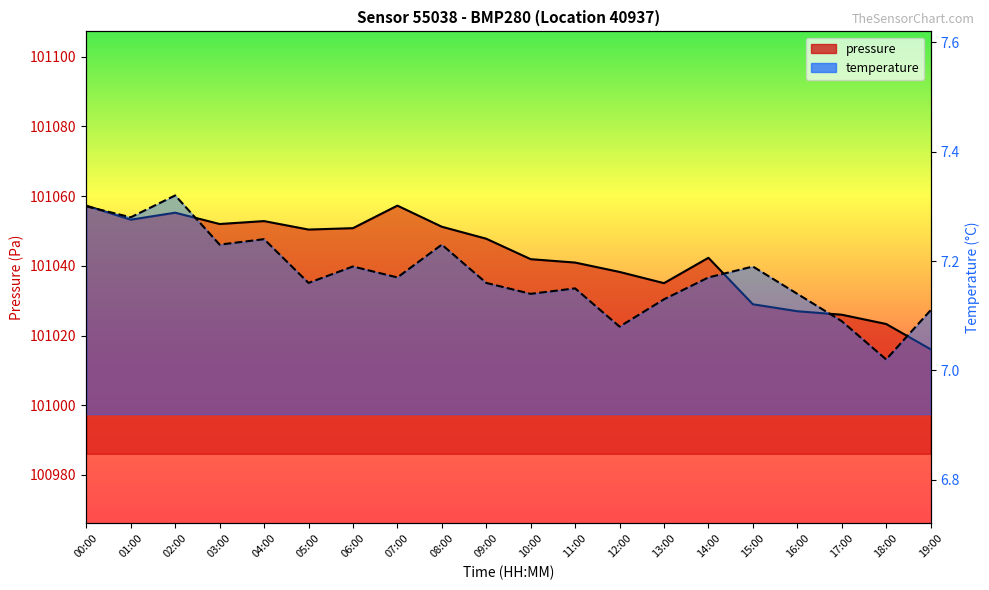

Reading left to right, extract all data points from this chart.

pressure: 00:00=101057.3	01:00=101053.2	02:00=101055.2	03:00=101052.0	04:00=101052.8	05:00=101050.4	06:00=101050.8	07:00=101057.3	08:00=101051.2	09:00=101047.8	10:00=101041.9	11:00=101040.9	12:00=101038.2	13:00=101035.0	14:00=101042.3	15:00=101029.0	16:00=101027.0	17:00=101026.0	18:00=101023.3	19:00=101016.1
temperature: 00:00=7.3	01:00=7.3	02:00=7.3	03:00=7.2	04:00=7.2	05:00=7.2	06:00=7.2	07:00=7.2	08:00=7.2	09:00=7.2	10:00=7.1	11:00=7.2	12:00=7.1	13:00=7.1	14:00=7.2	15:00=7.2	16:00=7.1	17:00=7.1	18:00=7.0	19:00=7.1